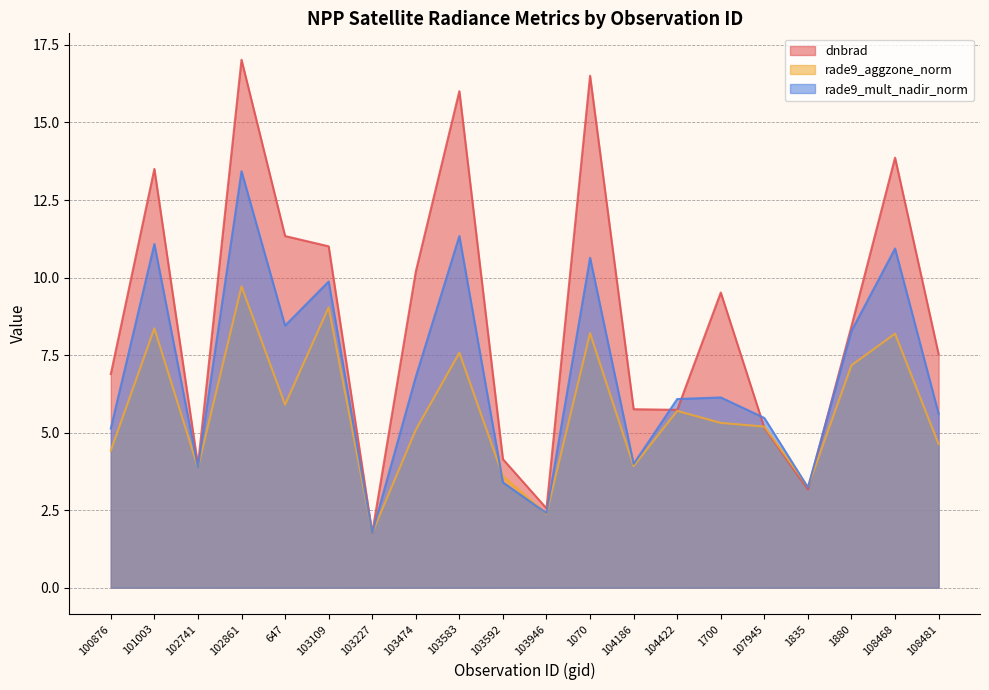

Reading right to left, list all the values displayed in this chart.

dnbrad: 7.5	13.9	8.4	3.2	5.2	9.5	5.7	5.8	16.5	2.6	4.1	16.0	10.2	1.8	11.0	11.3	17.0	3.9	13.5	6.9
rade9_aggzone_norm: 4.6	8.2	7.2	3.2	5.2	5.3	5.7	3.9	8.2	2.4	3.6	7.6	5.1	1.8	9.0	5.9	9.7	3.9	8.4	4.4
rade9_mult_nadir_norm: 5.6	10.9	8.3	3.2	5.5	6.1	6.1	4.0	10.6	2.4	3.4	11.3	6.8	1.8	9.9	8.5	13.4	3.9	11.1	5.1